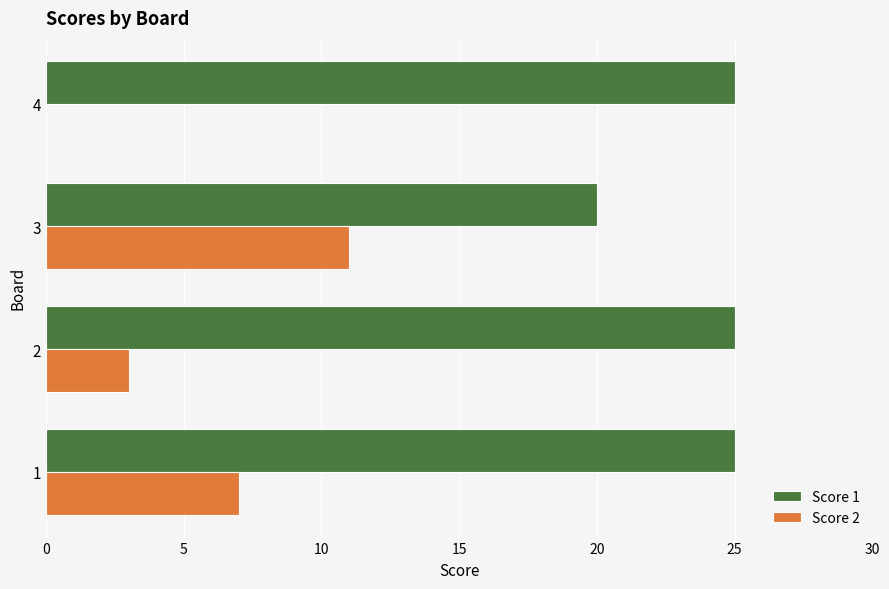

What is the highest value of the Score 1 series?

25